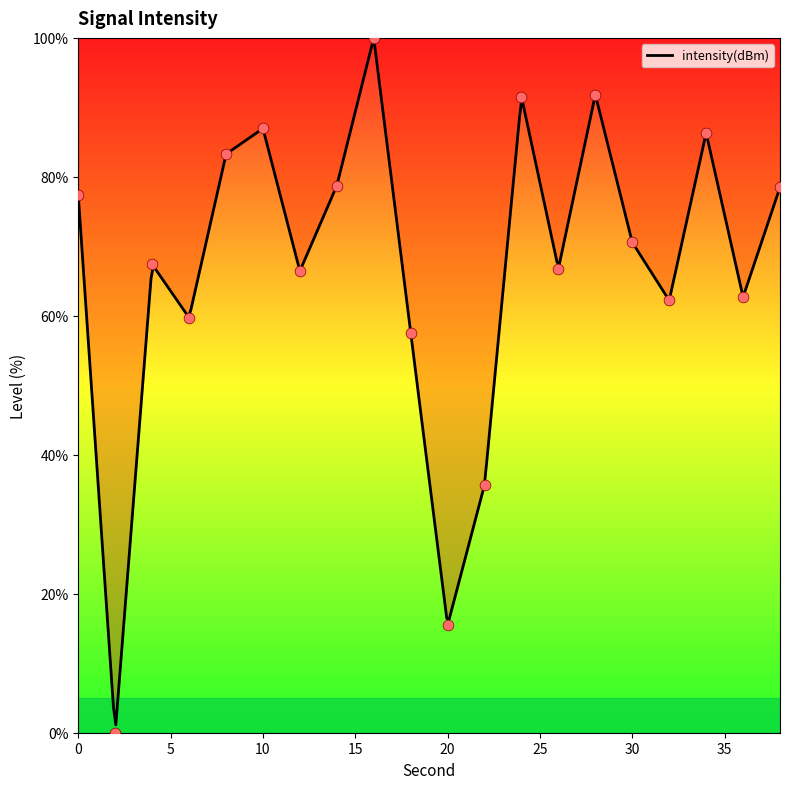

What is the ratio of the value at 0 to the value at 26?

1.2